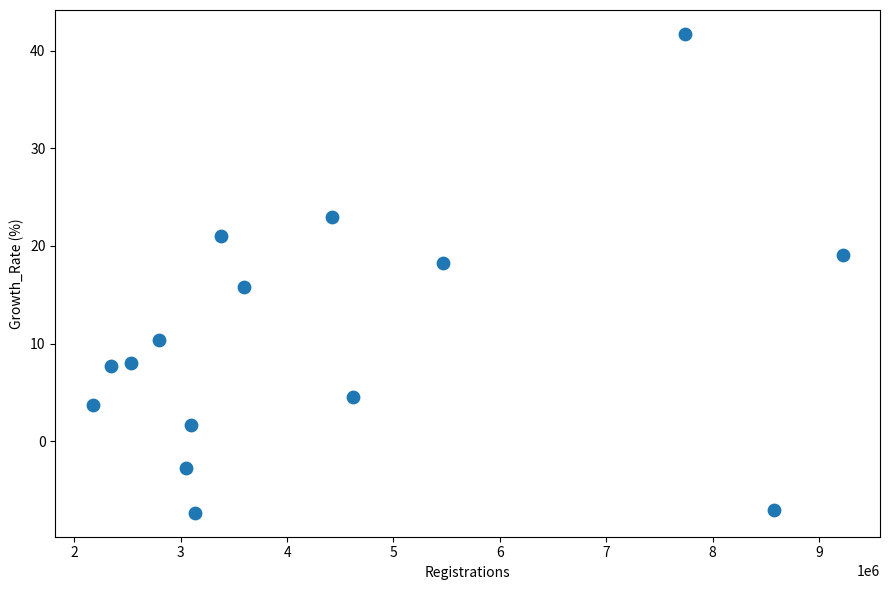

What is the range of Y values (max minus min)?

49.0